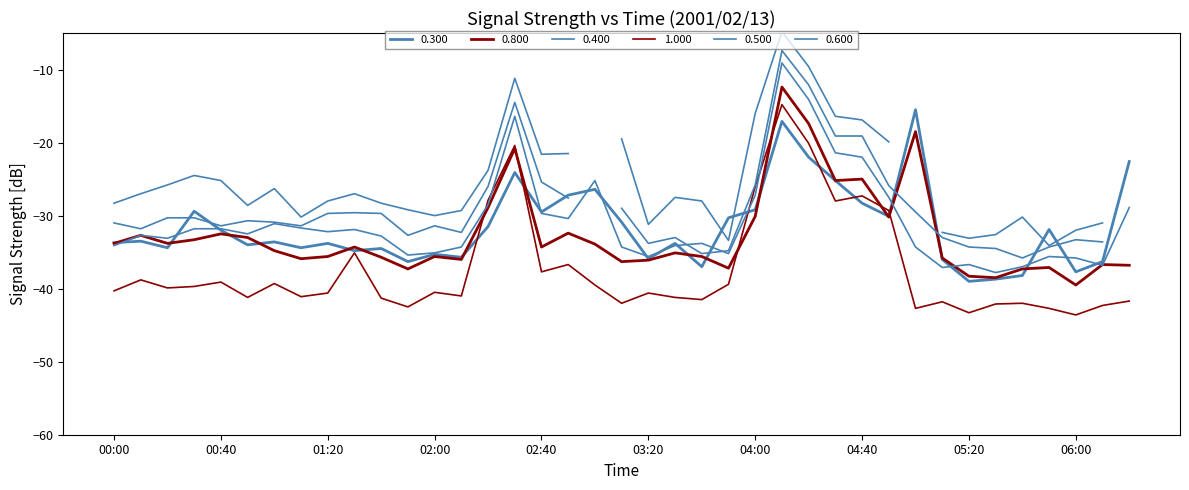

Is it true that 0.600 equals -35.6 at 03:20?

True